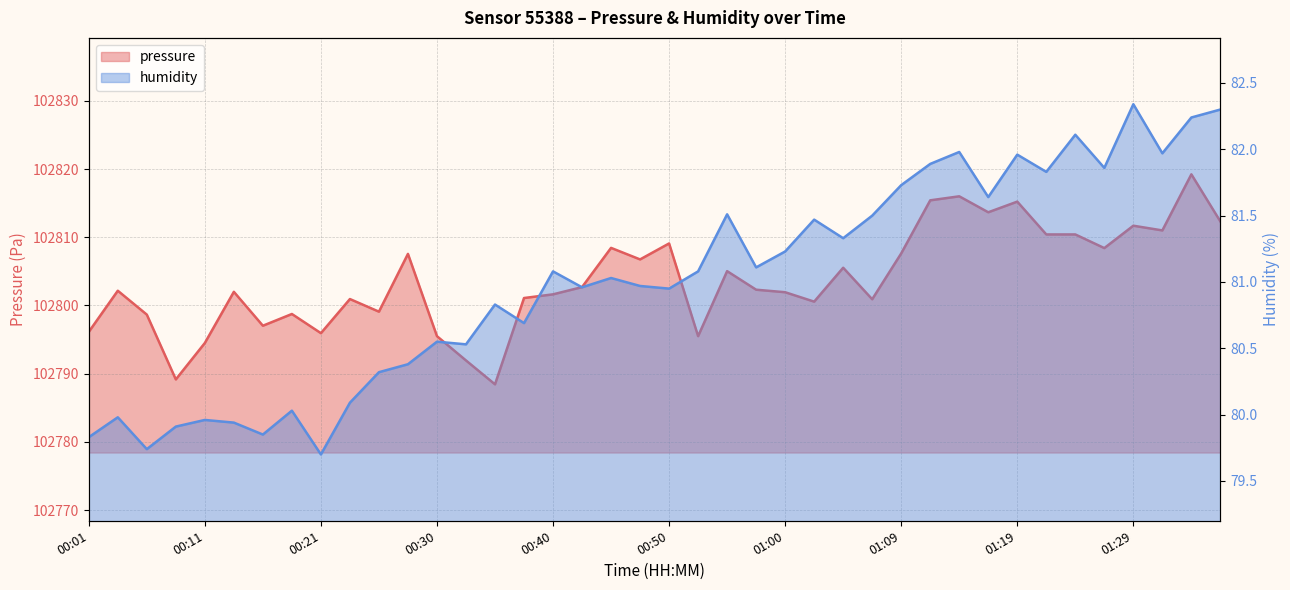

How many values in the humidity series exceed 81?

21